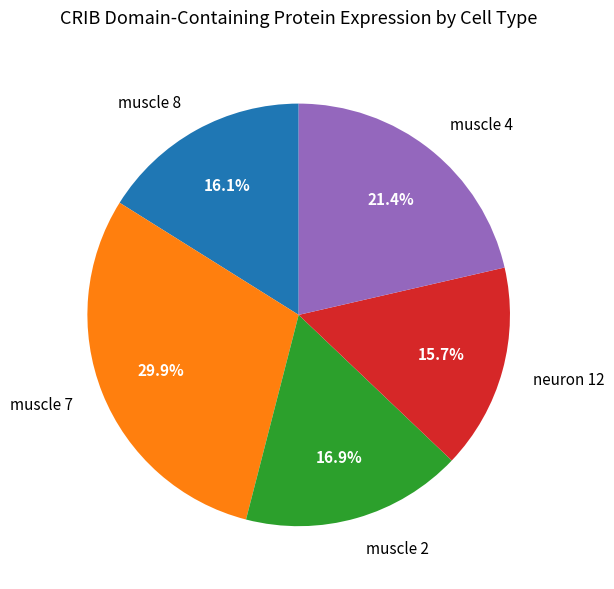

Which category has the biggest portion of the pie?

muscle 7